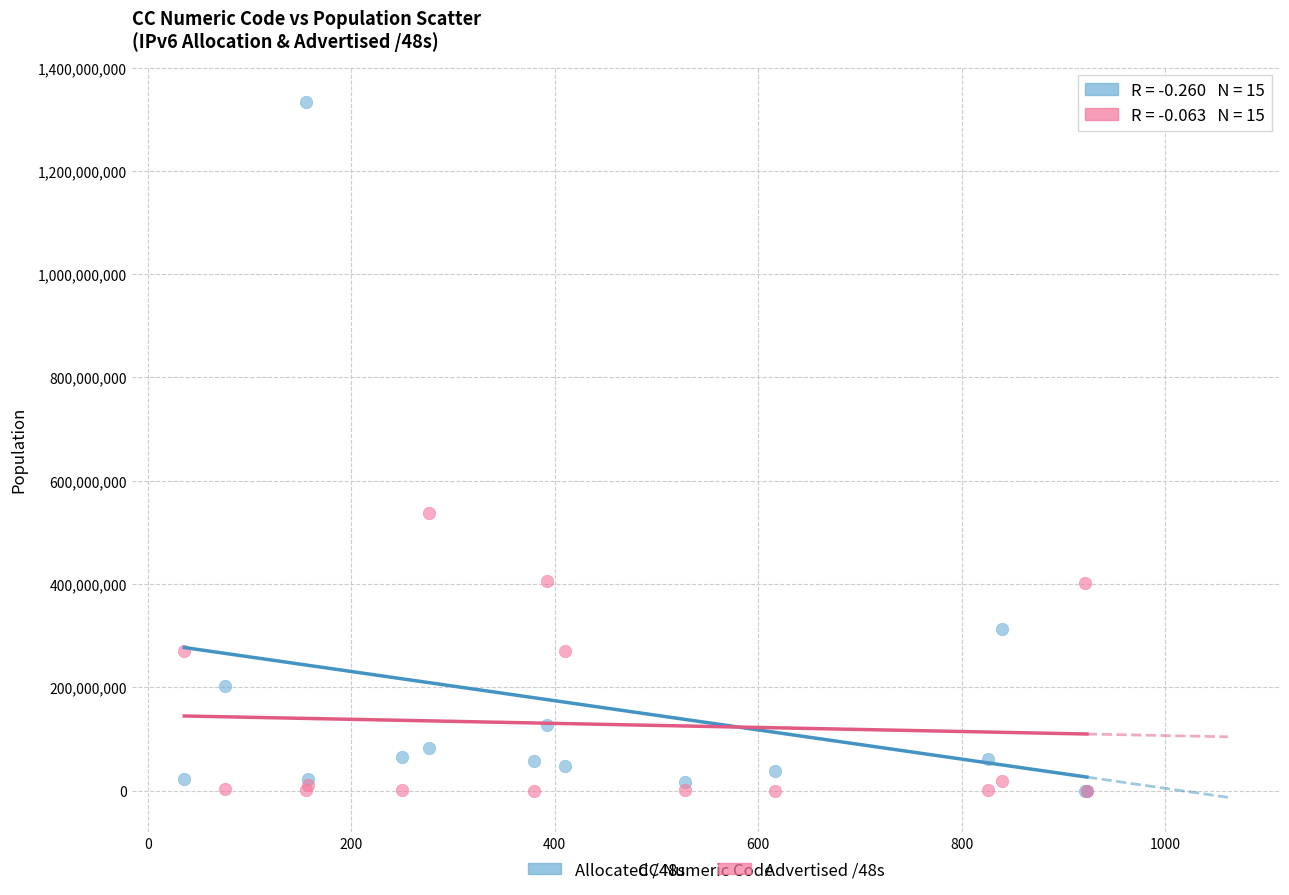

Across all series, what Y value is closest to 667043812?

538173441